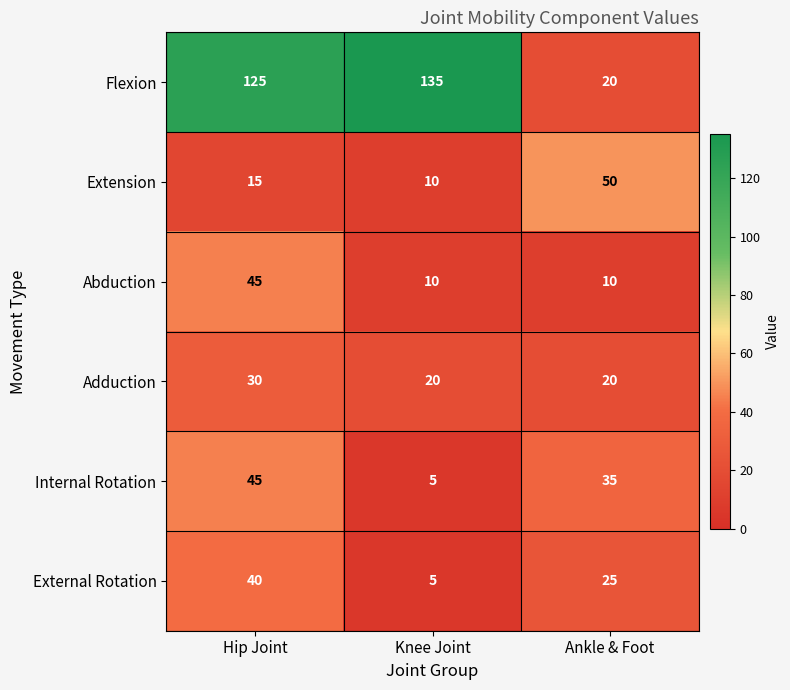

Reading left to right, extract all data points from this chart.

Flexion: 125	135	20
Extension: 15	10	50
Abduction: 45	10	10
Adduction: 30	20	20
Internal Rotation: 45	5	35
External Rotation: 40	5	25